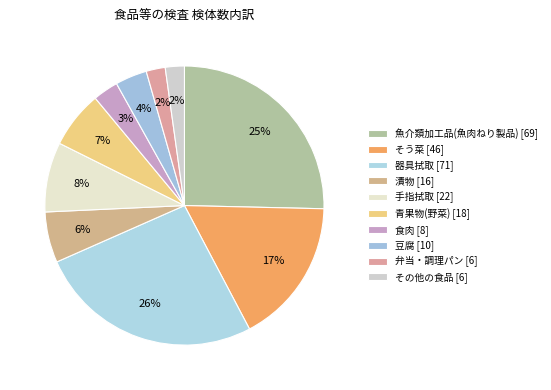

To the nearest percent, what is the difference between the largest and smallest slice percentages?

24%